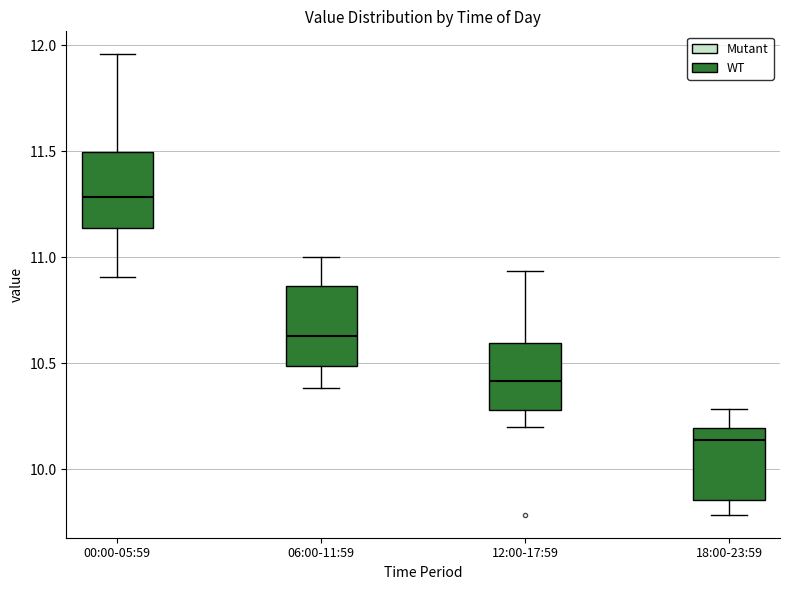

Where does the median line of the box for 00:00-05:59 sit on the y-axis? The values are not printed on the chart, so give them approximately, as read against the axis.

11.30